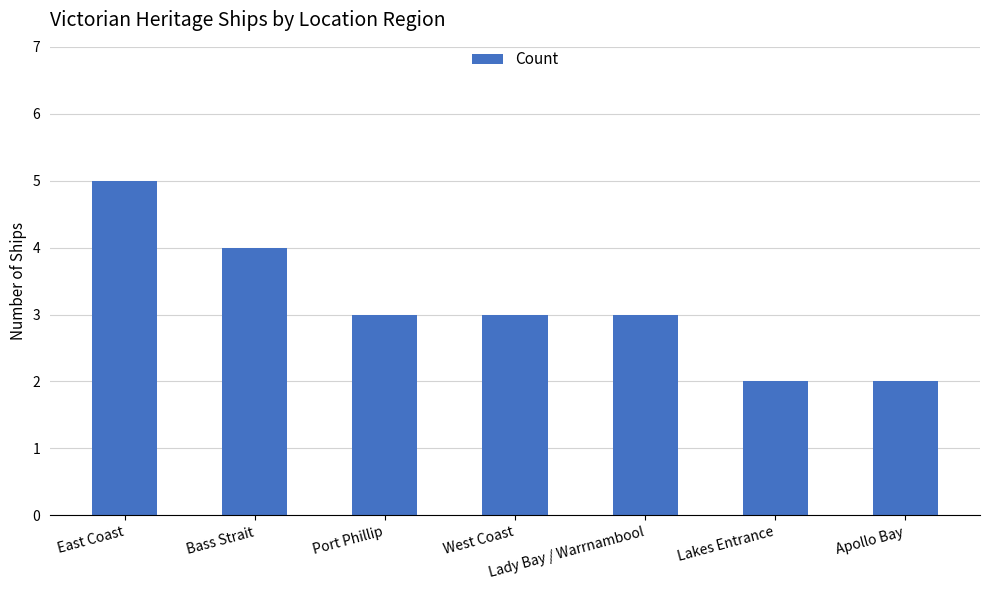

Which has a higher value, Lady Bay / Warrnambool or Apollo Bay?

Lady Bay / Warrnambool